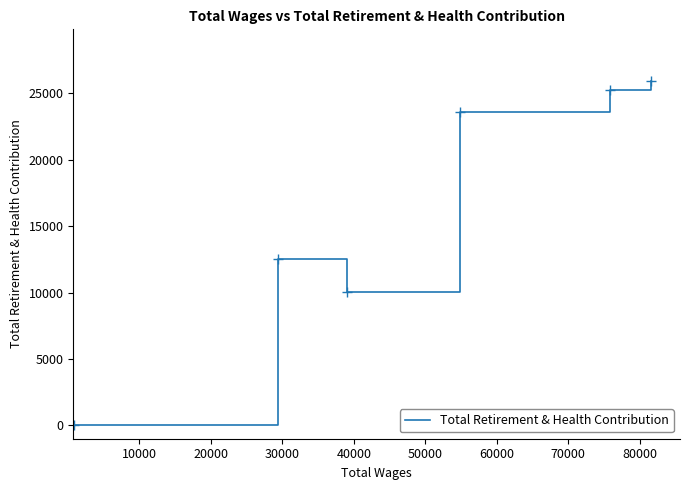

What is the greatest value displayed?

25918